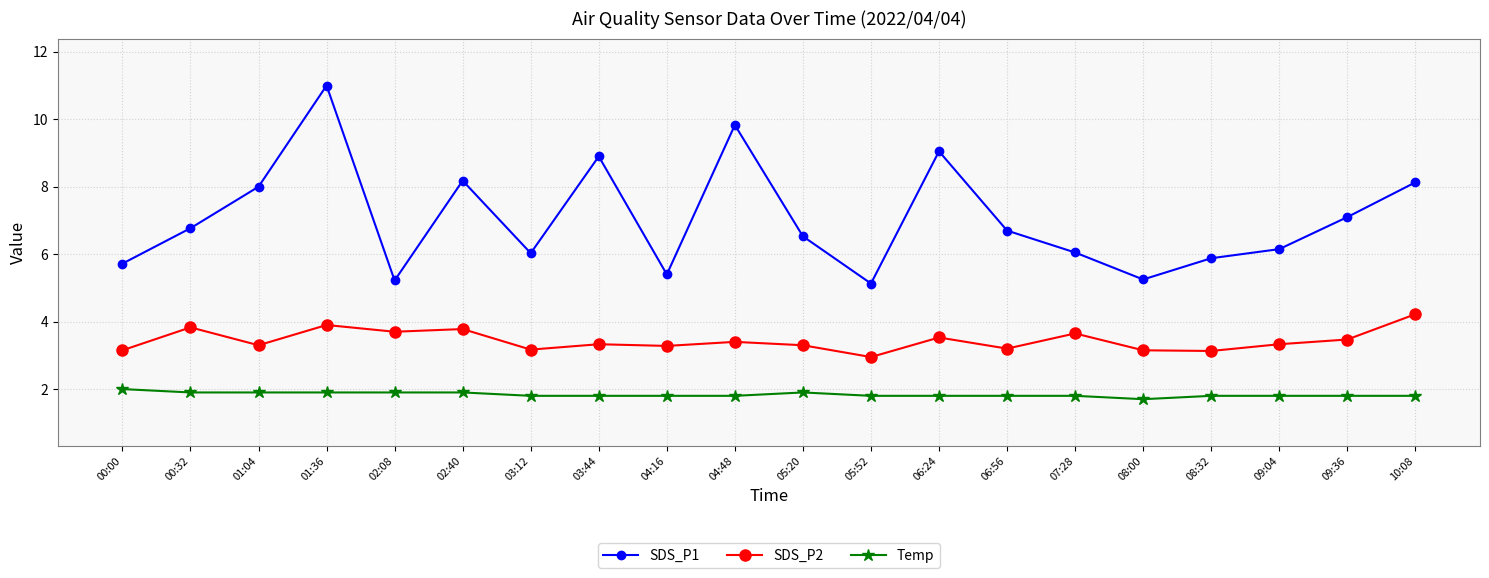

List the series in order of their peak value, highest first.

SDS_P1, SDS_P2, Temp